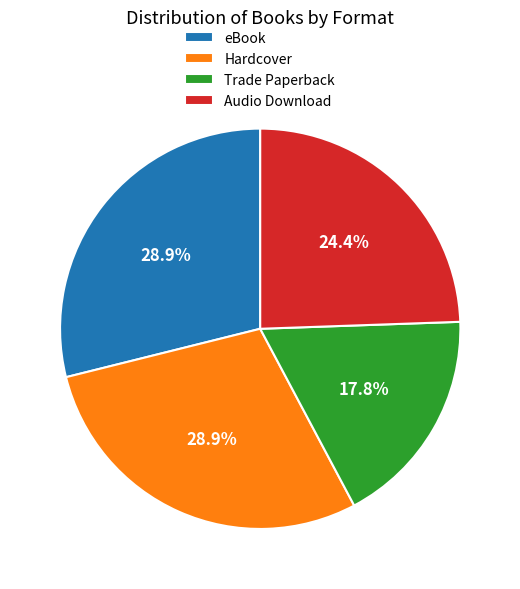

Between Trade Paperback and Hardcover, which is larger?

Hardcover